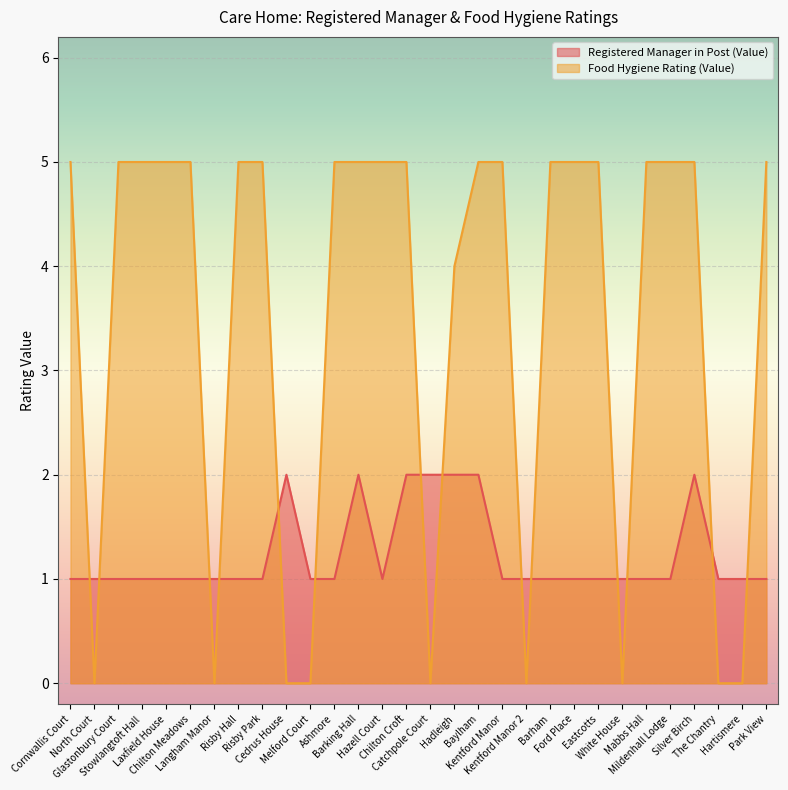

Is the value of Registered Manager in Post (Value) at Risby Park greater than the value of Food Hygiene Rating (Value) at Hartismere?

Yes